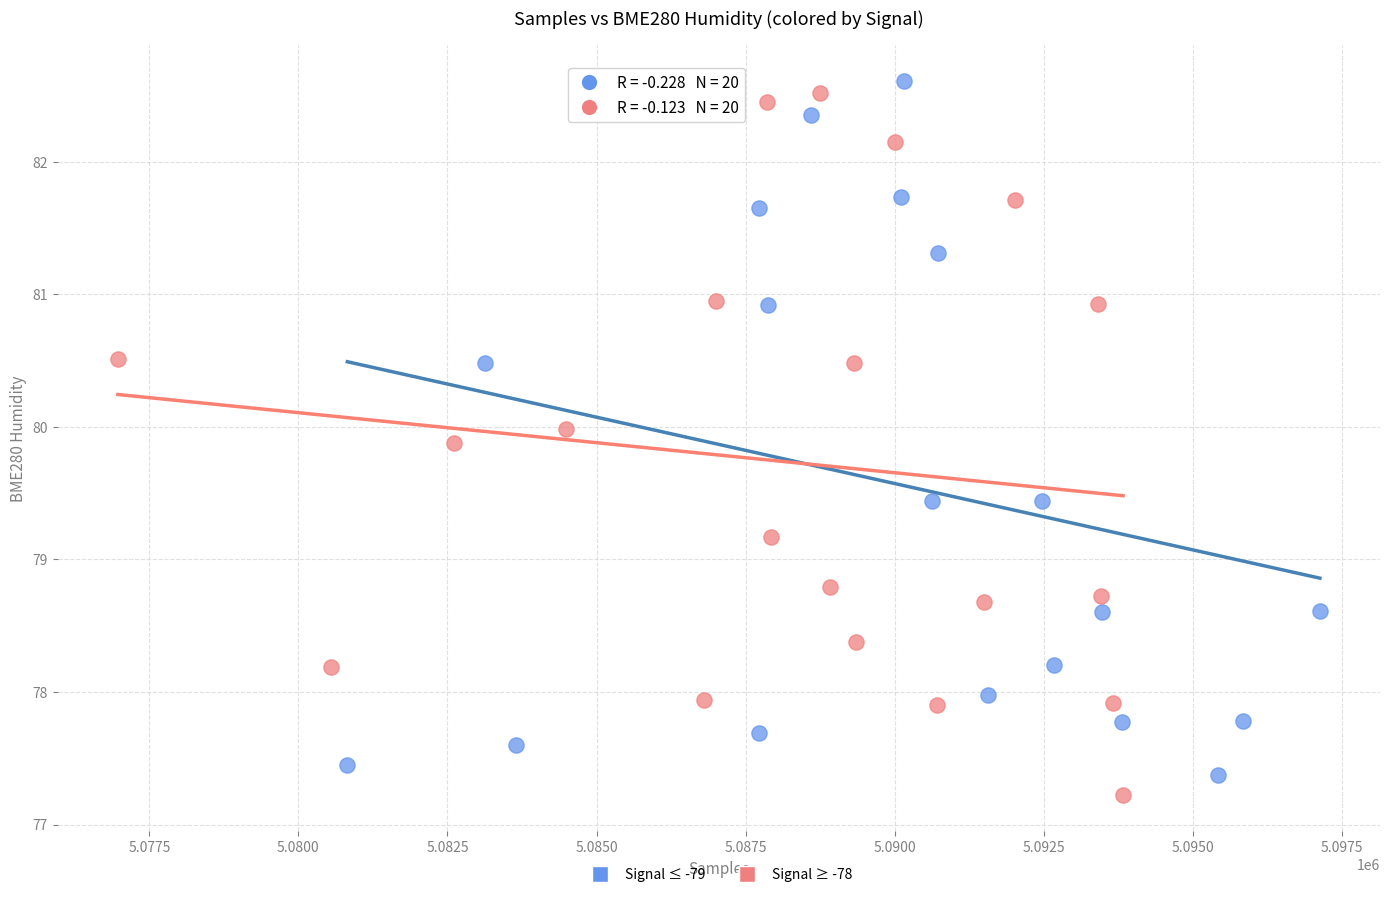

Which series contains the lowest Y value?

Signal ≥ -78